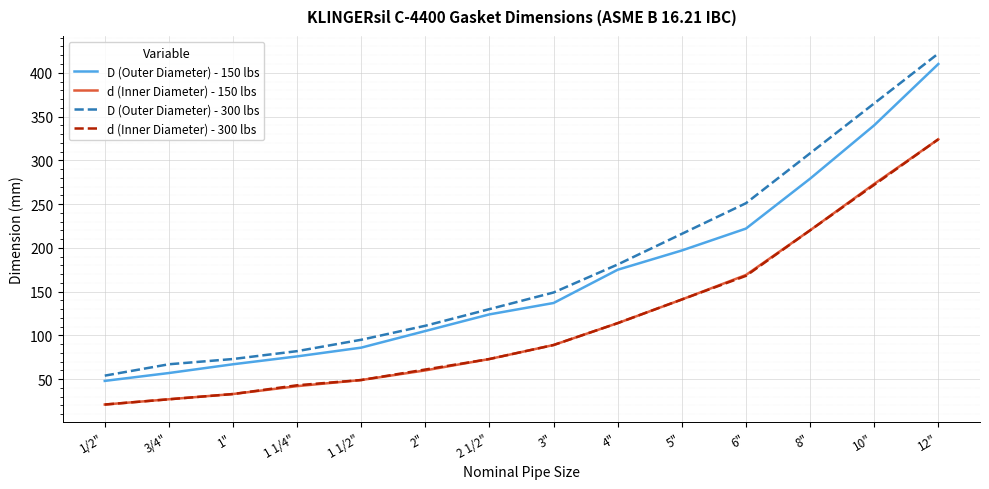

What is the difference between the d (Inner Diameter) - 150 lbs values at 1 1/4" and 2 1/2"?

31